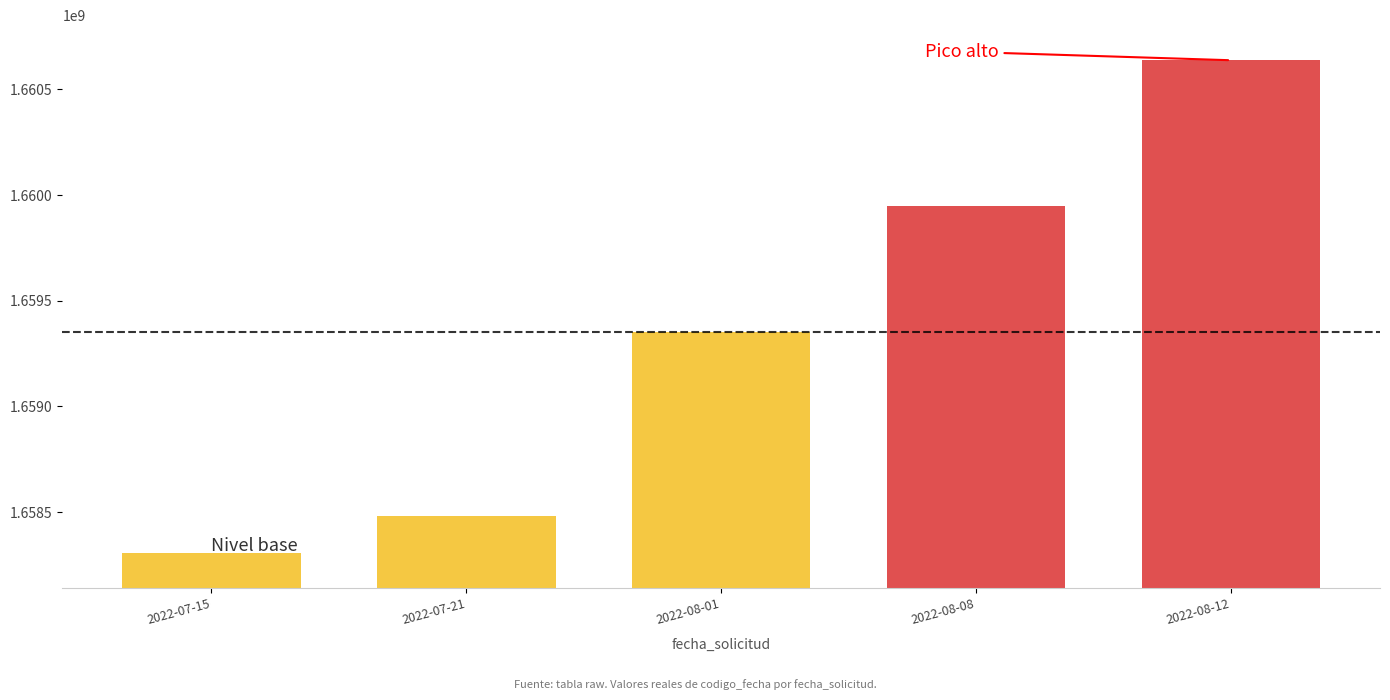

What is the change in value from 2022-08-01 to 2022-08-12?

+1286035